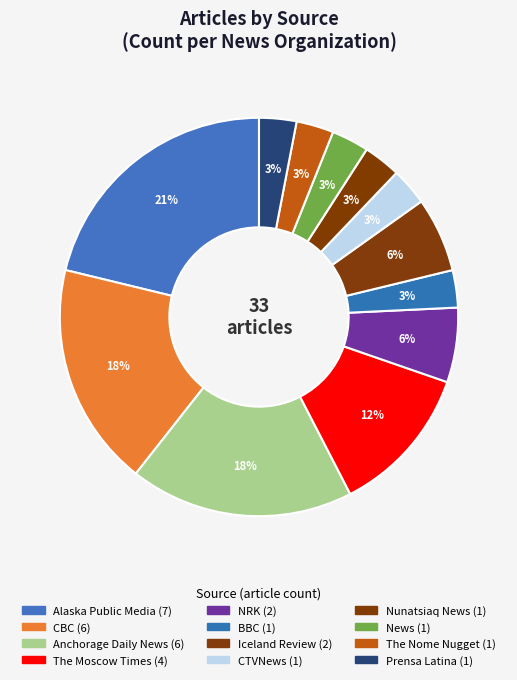

What is the ratio of the value at Prensa Latina to the value at The Nome Nugget?

1.0